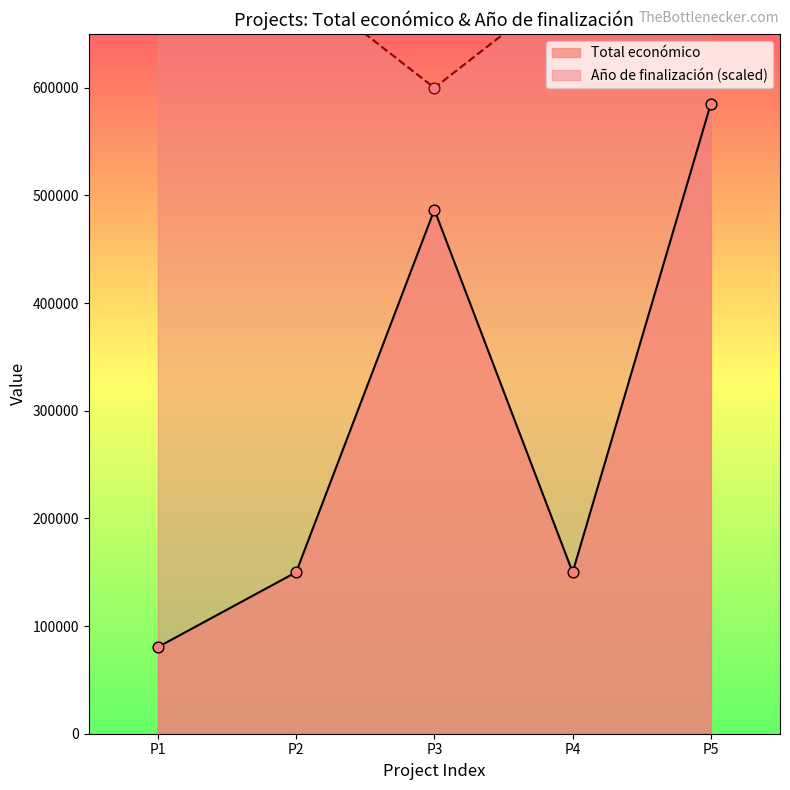

Which series has the largest total across all categories?

Año de finalización